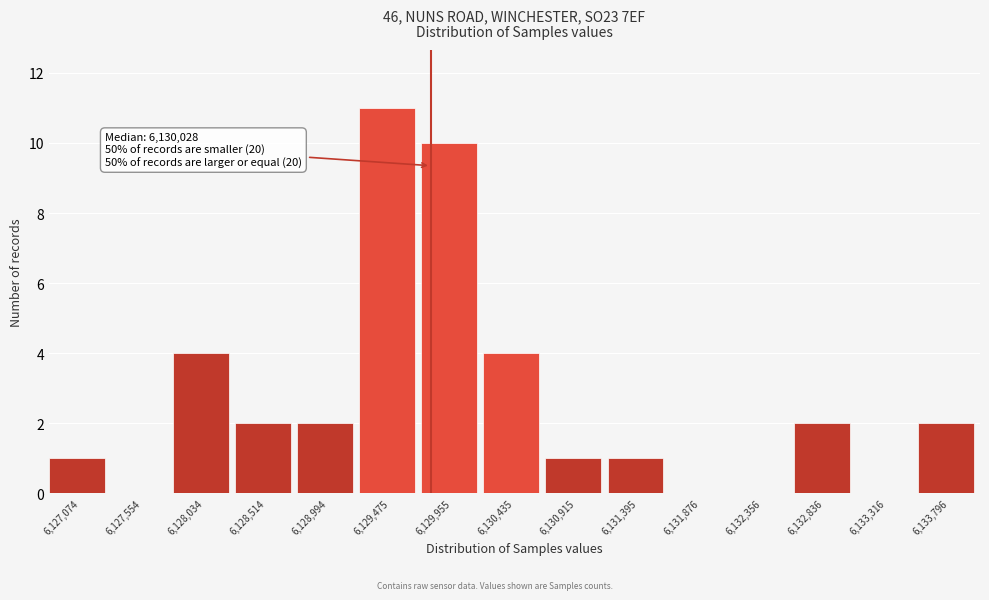

Reading left to right, list all the values displayed in this chart.

6,127,074=1	6,127,554=0	6,128,034=4	6,128,514=2	6,128,994=2	6,129,475=11	6,129,955=10	6,130,435=4	6,130,915=1	6,131,395=1	6,131,876=0	6,132,356=0	6,132,836=2	6,133,316=0	6,133,796=2